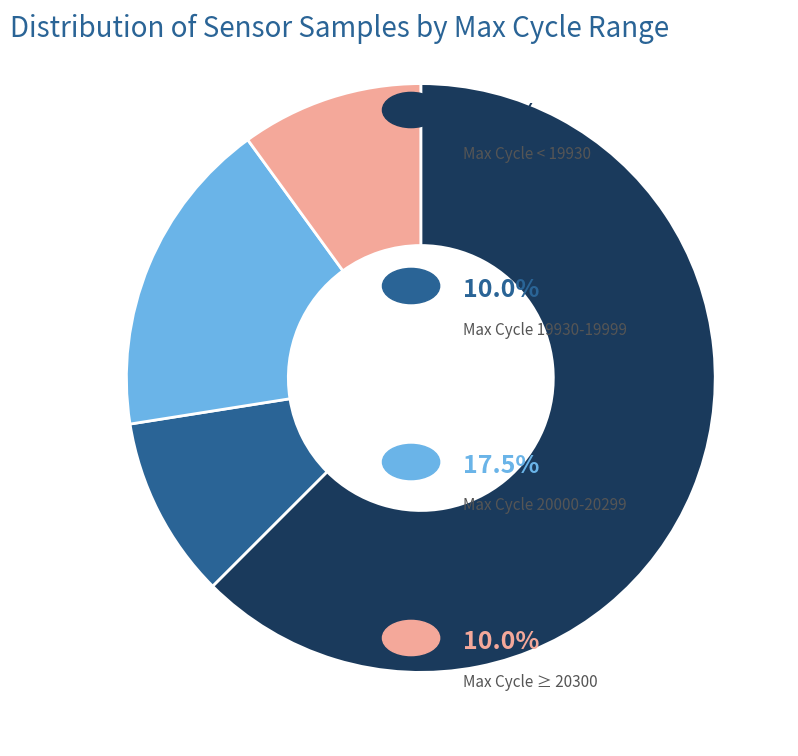

Count the number of slices in the pie.

4